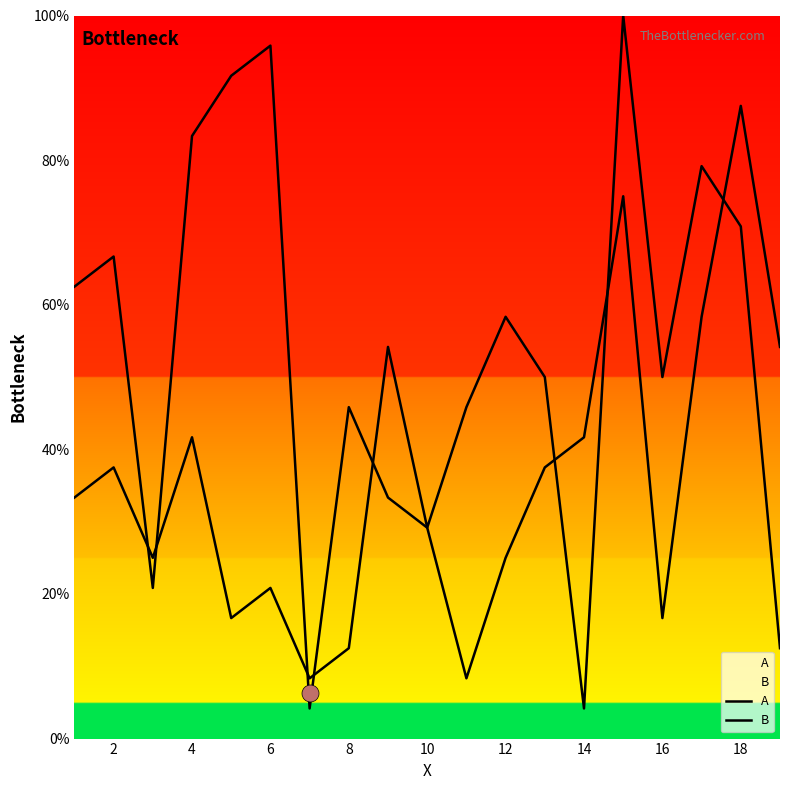

Is the value of B at 18 greater than the value of A at 20?

No